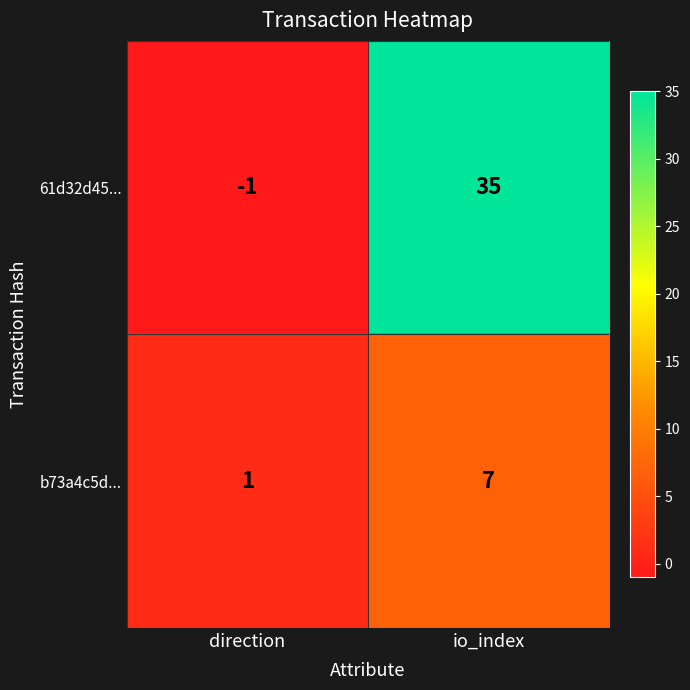

At io_index, list the series in order from largest to smallest.

61d32d45..., b73a4c5d...